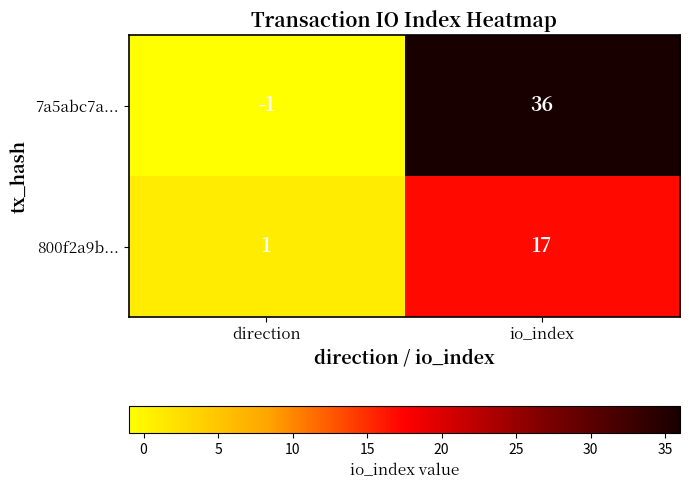

The 800f2a9b... series shows 1 at direction. True or false?

True